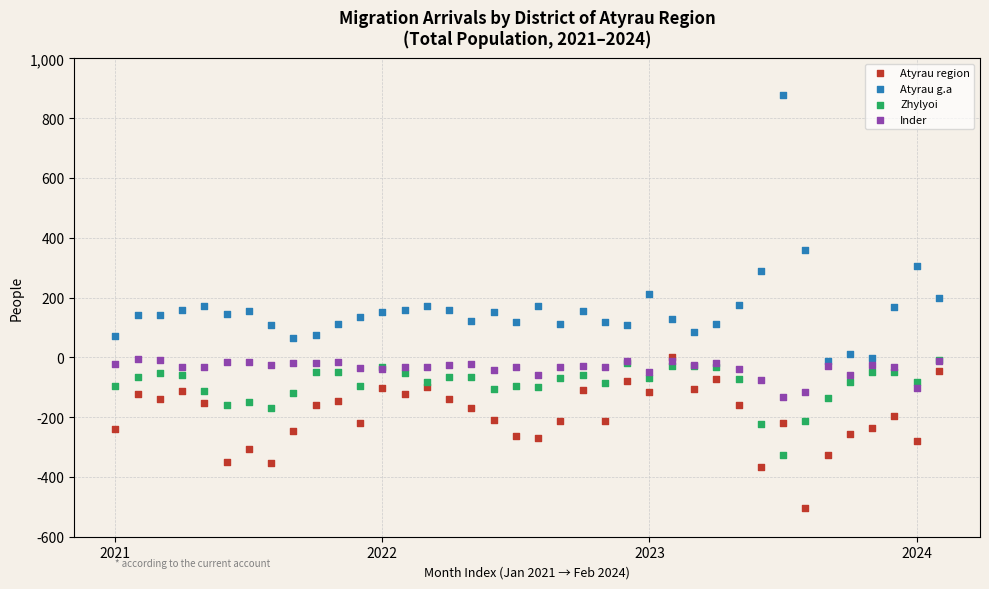

In the Atyrau g.a series, what Y value is closest to 433?

359